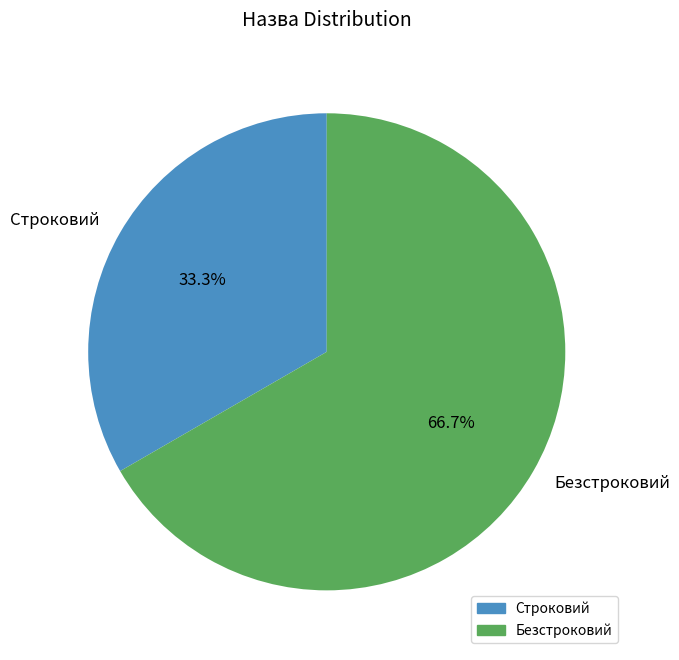

Is there a majority slice in this chart?

Yes